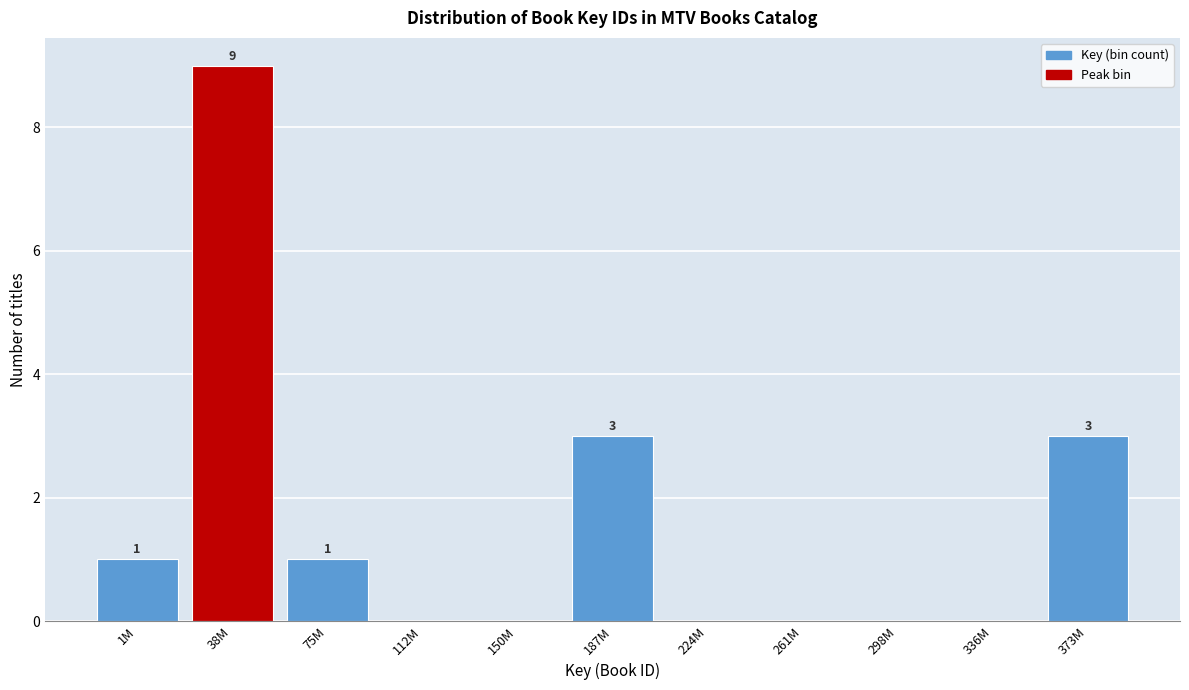

Reading left to right, transcribe all the data shown in this chart.

1M=1	38M=9	75M=1	112M=0	150M=0	187M=3	224M=0	261M=0	298M=0	336M=0	373M=3